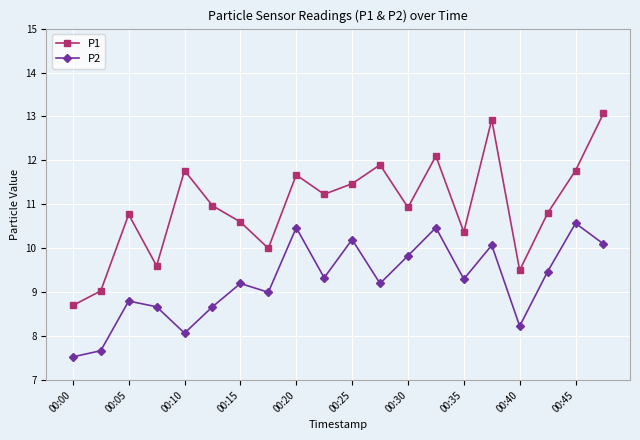

What is the difference between the maximum and minimum values in the P2 series?

3.0